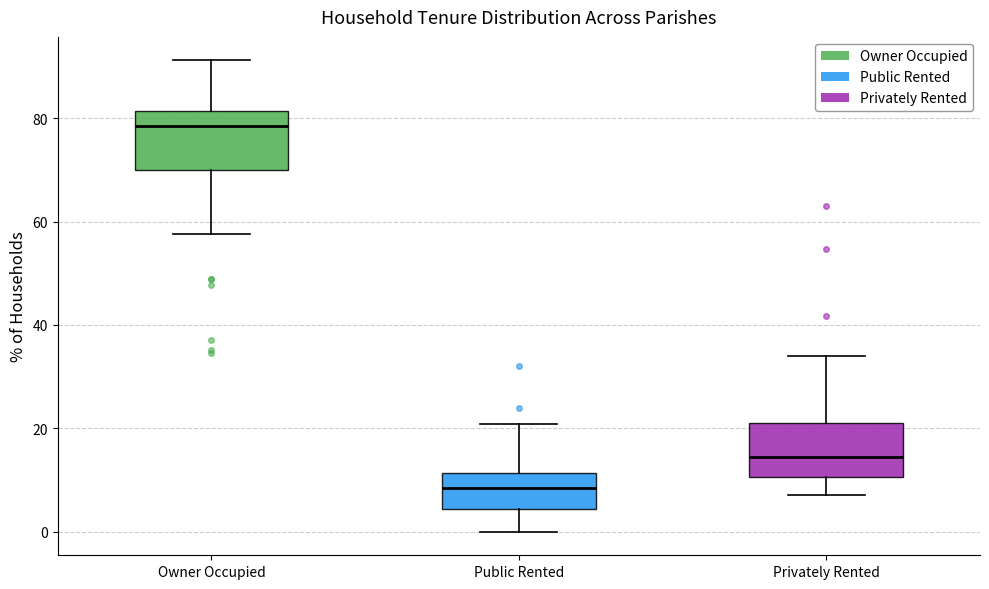

Reading left to right, transcribe this box plot: for each box, give where its median line is, the range the box spans, and where its two whiskers end, as read against the y-axis. The values are not printed on the chart, so give them approximately, as read against the axis.

Owner Occupied: median 78, box 70 to 82, whiskers 58 to 92
Public Rented: median 8, box 4 to 12, whiskers 0 to 20
Privately Rented: median 14, box 10 to 22, whiskers 8 to 34